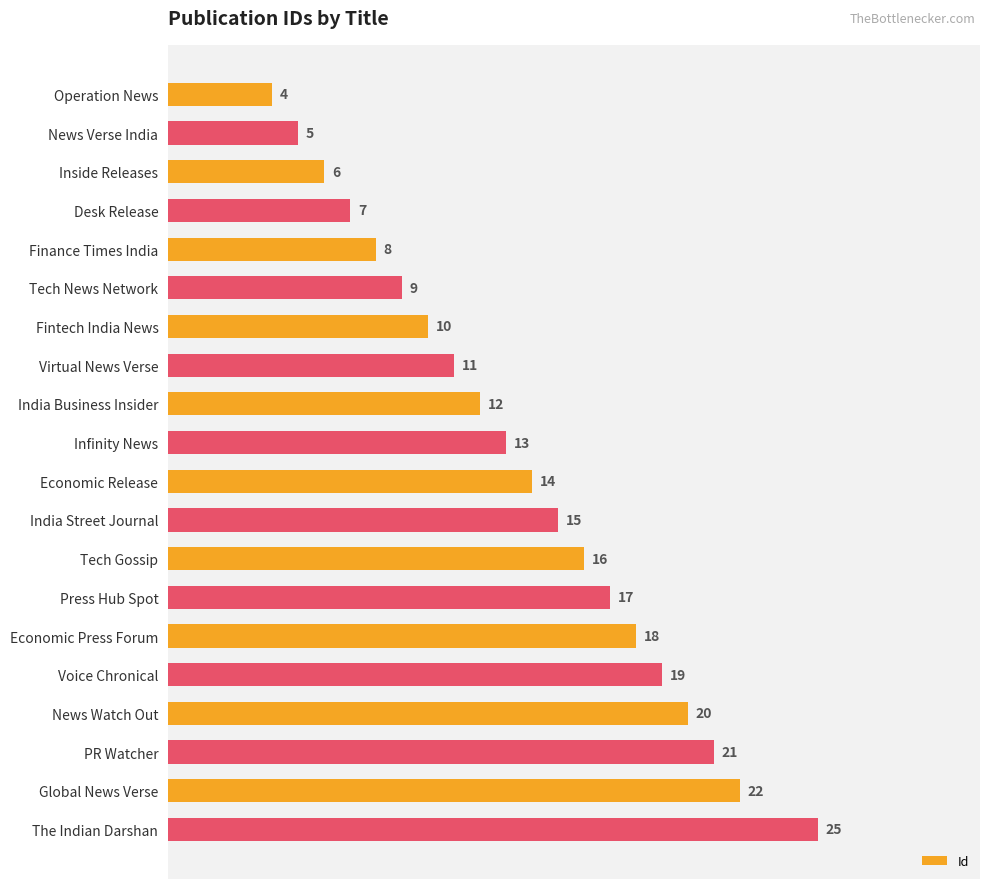

Is it true that the value at Global News Verse is 22?

True